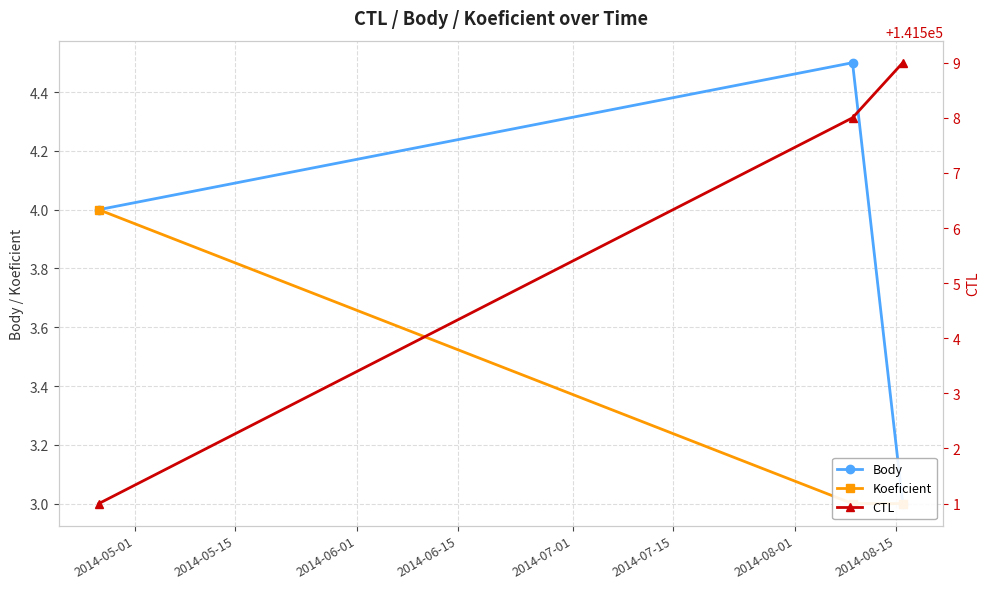

The CTL series shows 30960.5 at 2014-05-01. True or false?

False